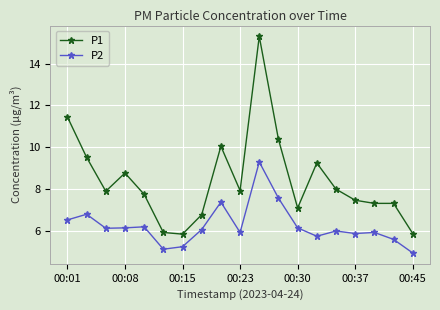

What is the smallest value displayed?

5.0